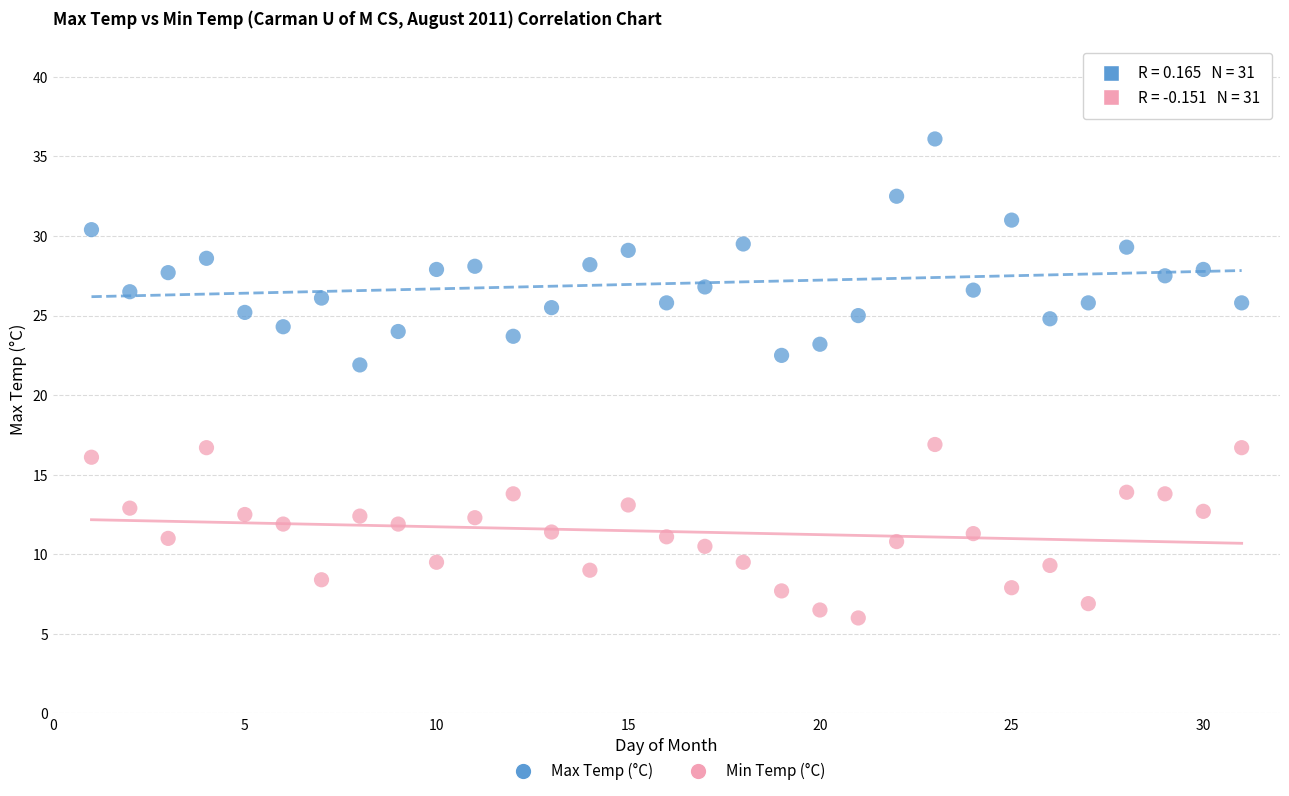

Which series reaches the minimum Y coordinate?

Min Temp (°C)